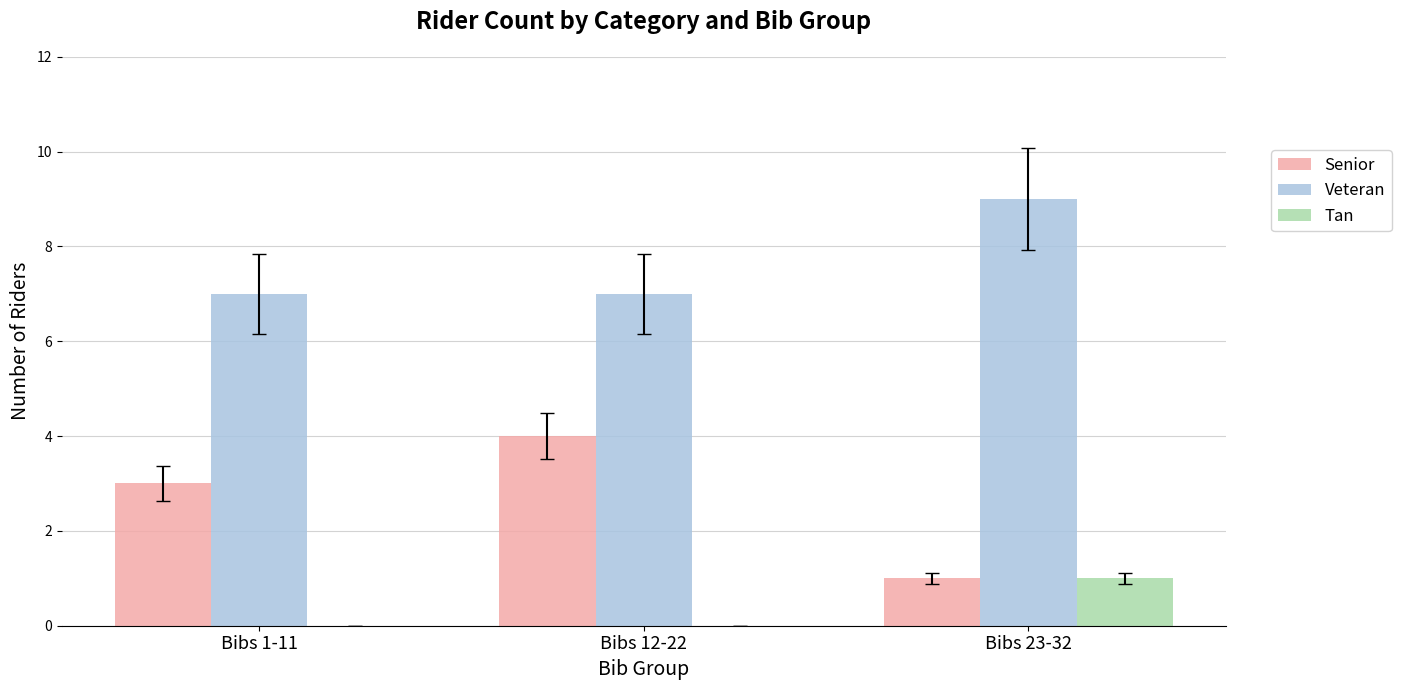

What is the maximum value shown in the chart?

9